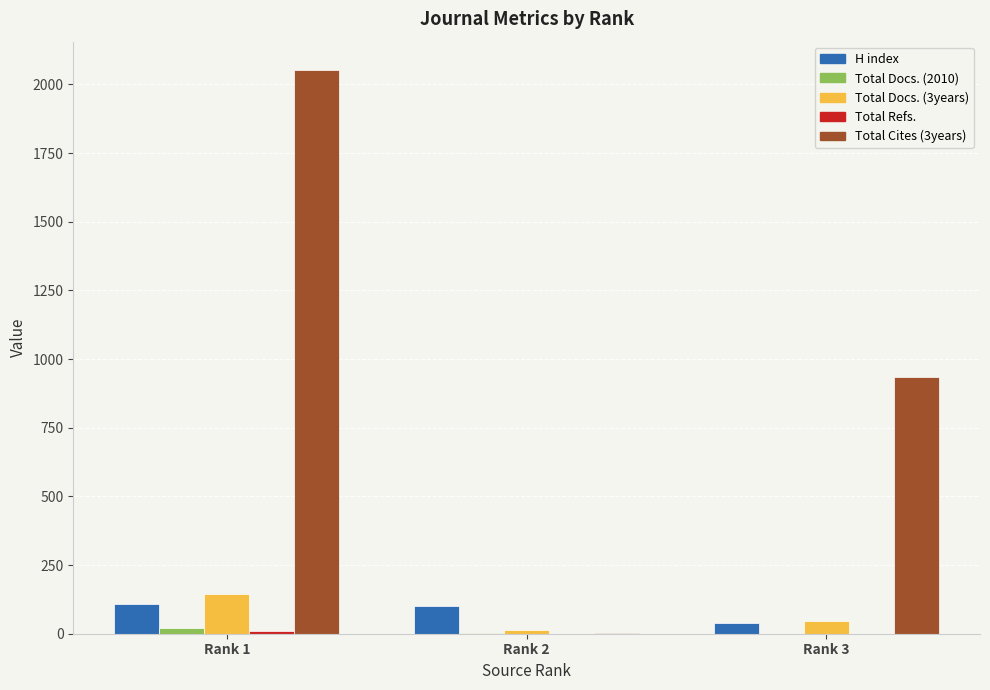

What is the total value across all series at Rank 3?

1021